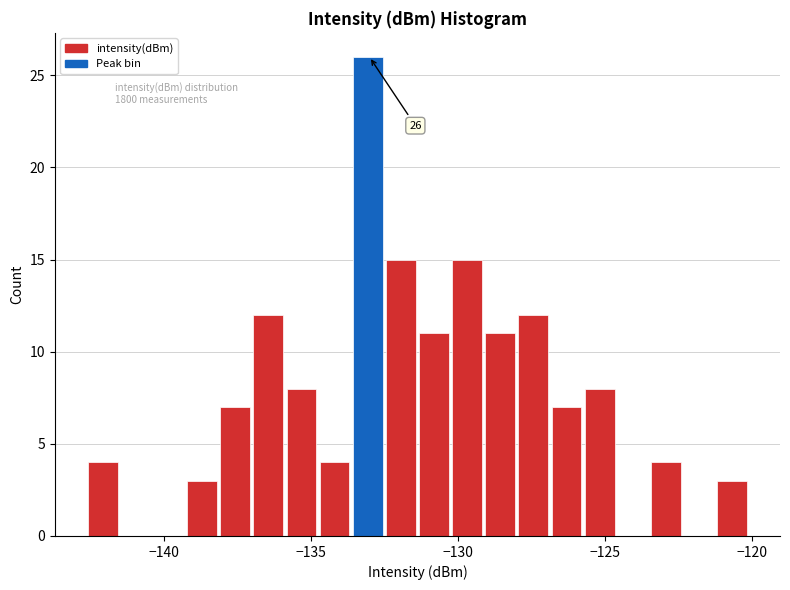

Read against the x-axis, roughly where is the centre of the tallest bar?

-133.0